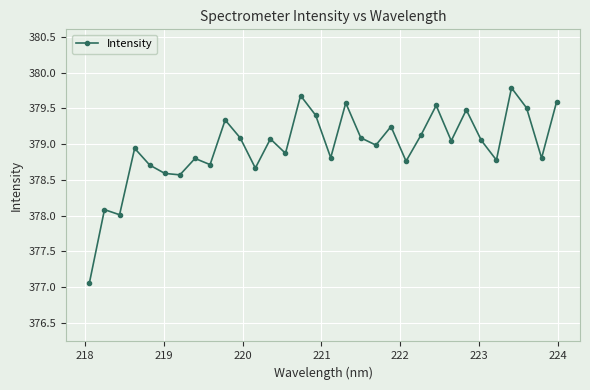

What is the greatest value displayed?

379.8